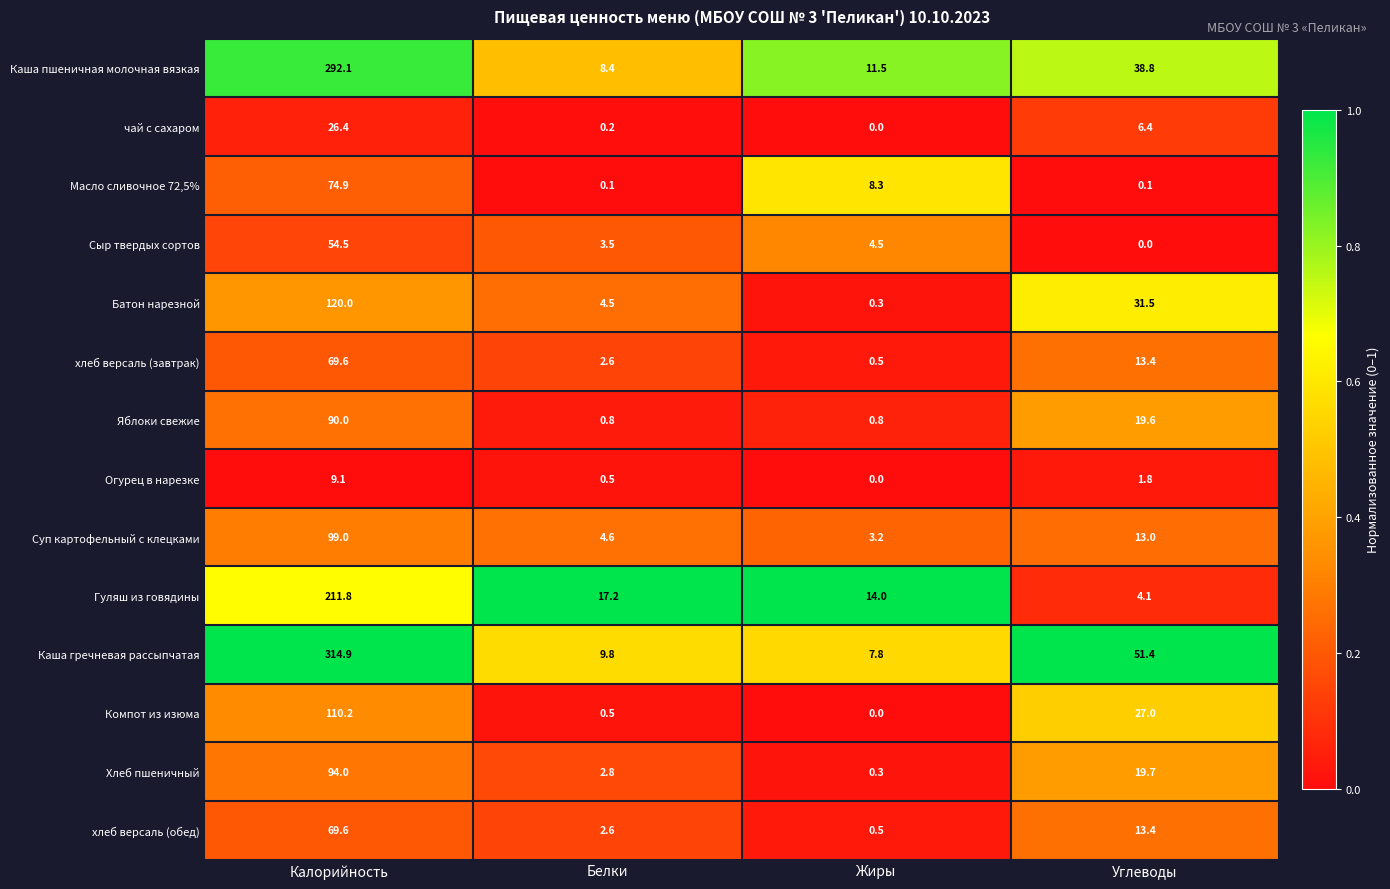

Rank the categories by Огурец в нарезке value from lowest to highest.

Жиры, Белки, Углеводы, Калорийность